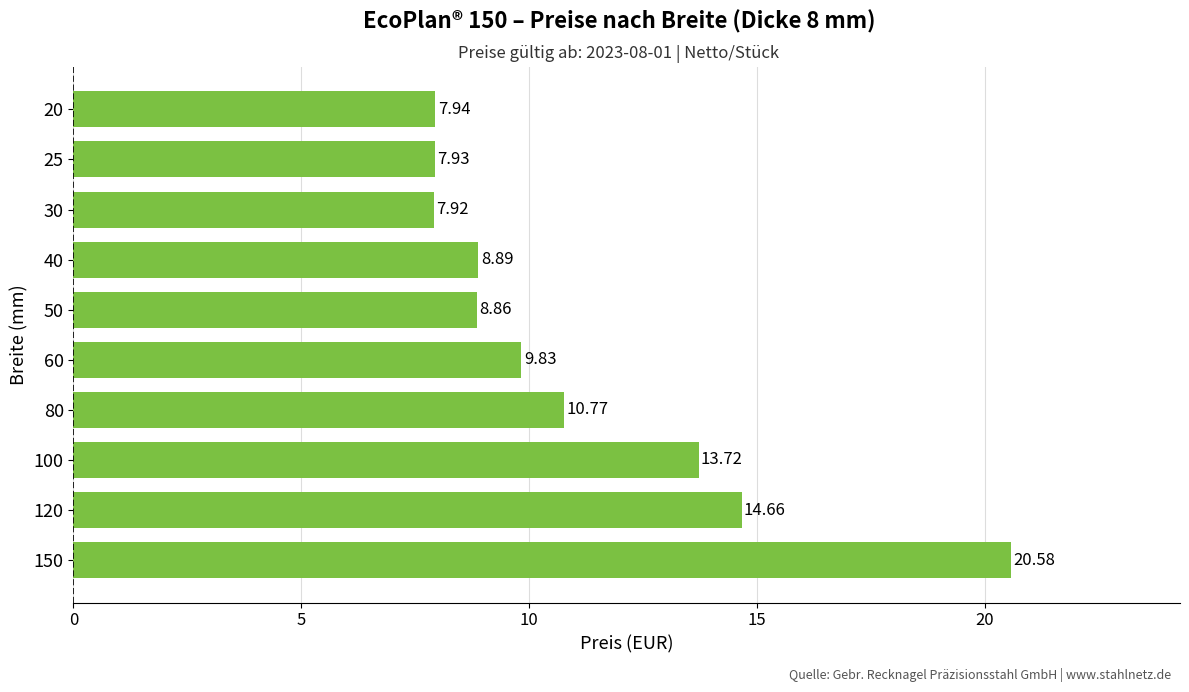

List the labels in order of value, largest first.

150, 120, 100, 80, 60, 40, 50, 20, 25, 30